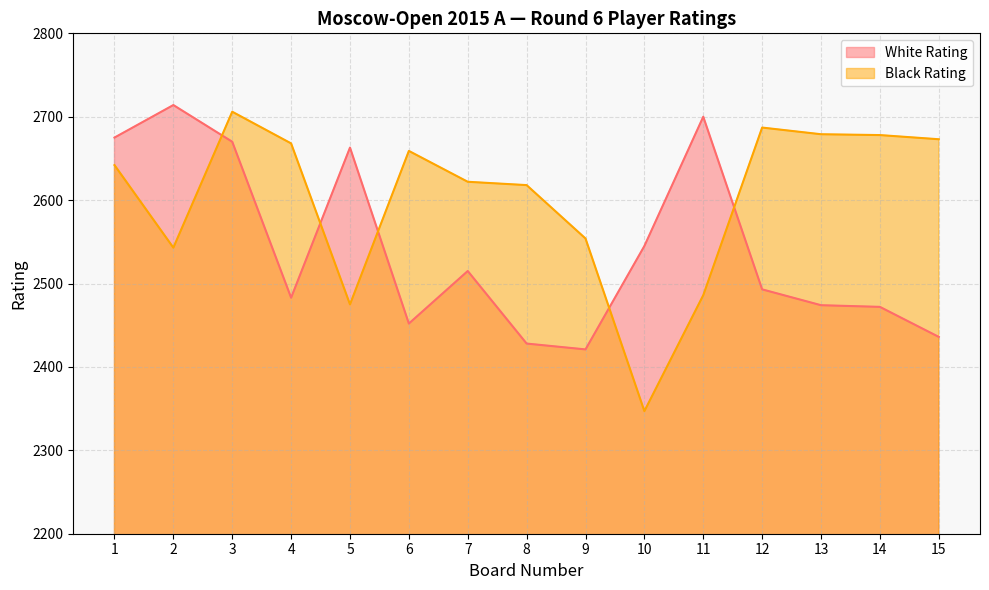

True or false: Black Rating has more than 2 interior local peaks.

True